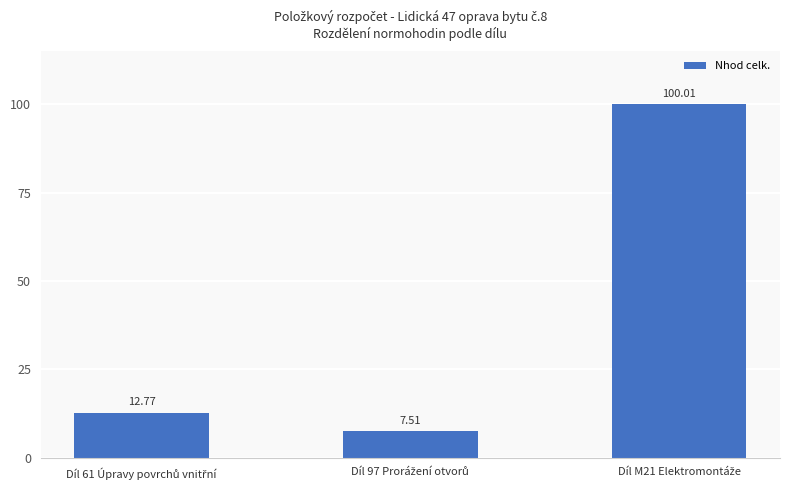

What is the difference between the maximum and minimum values?

92.5